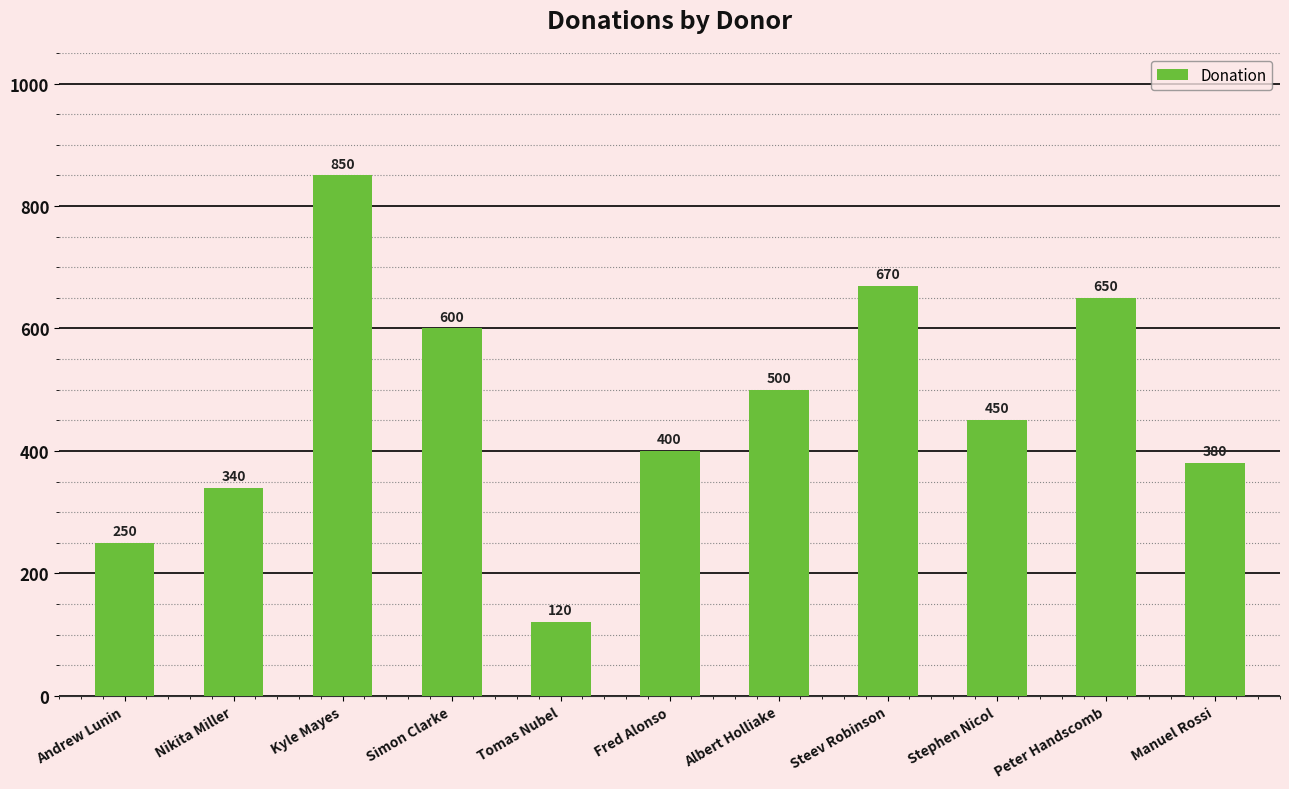

Which has a higher value, Andrew Lunin or Peter Handscomb?

Peter Handscomb